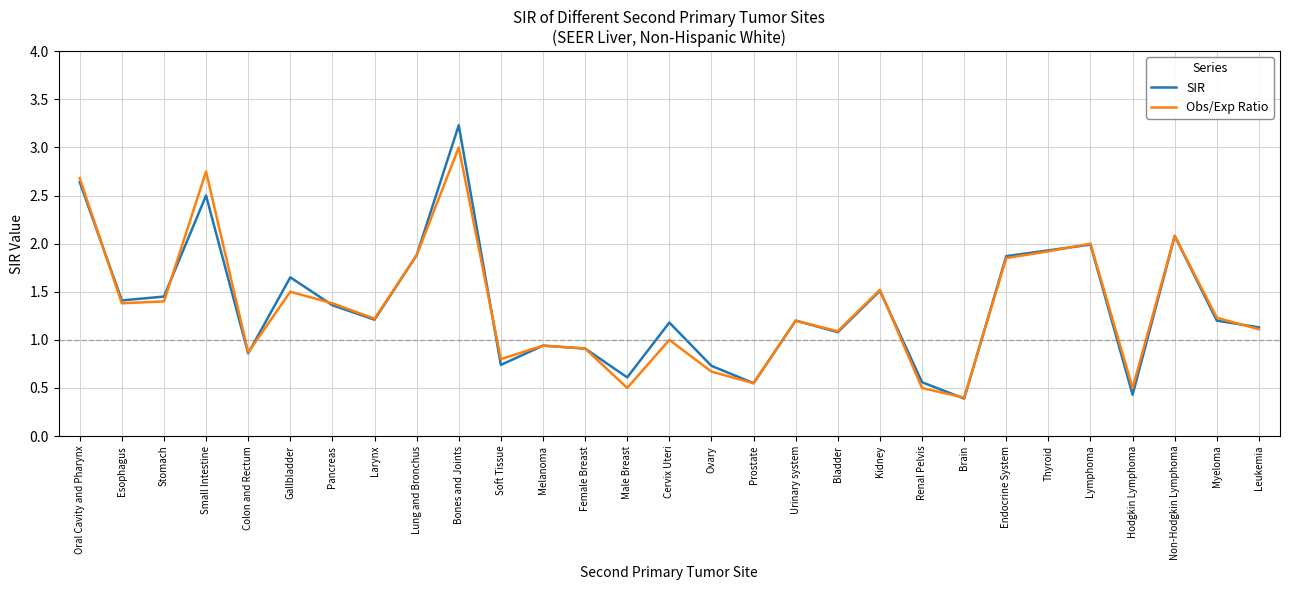

What is the lowest value of the Obs/Exp Ratio series?

0.4